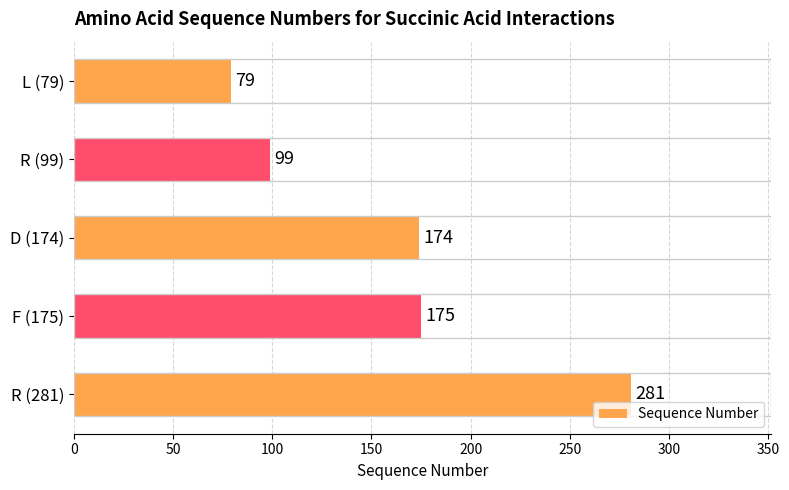

Is it true that the value at R (281) is 281?

True